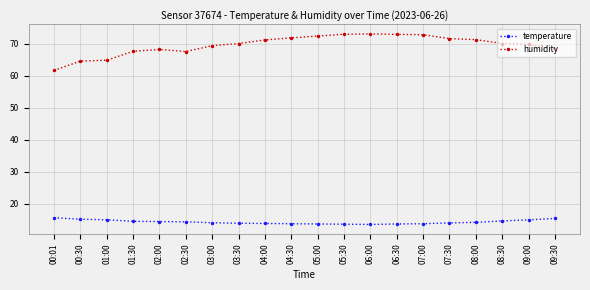

True or false: humidity and temperature intersect in this chart.

False